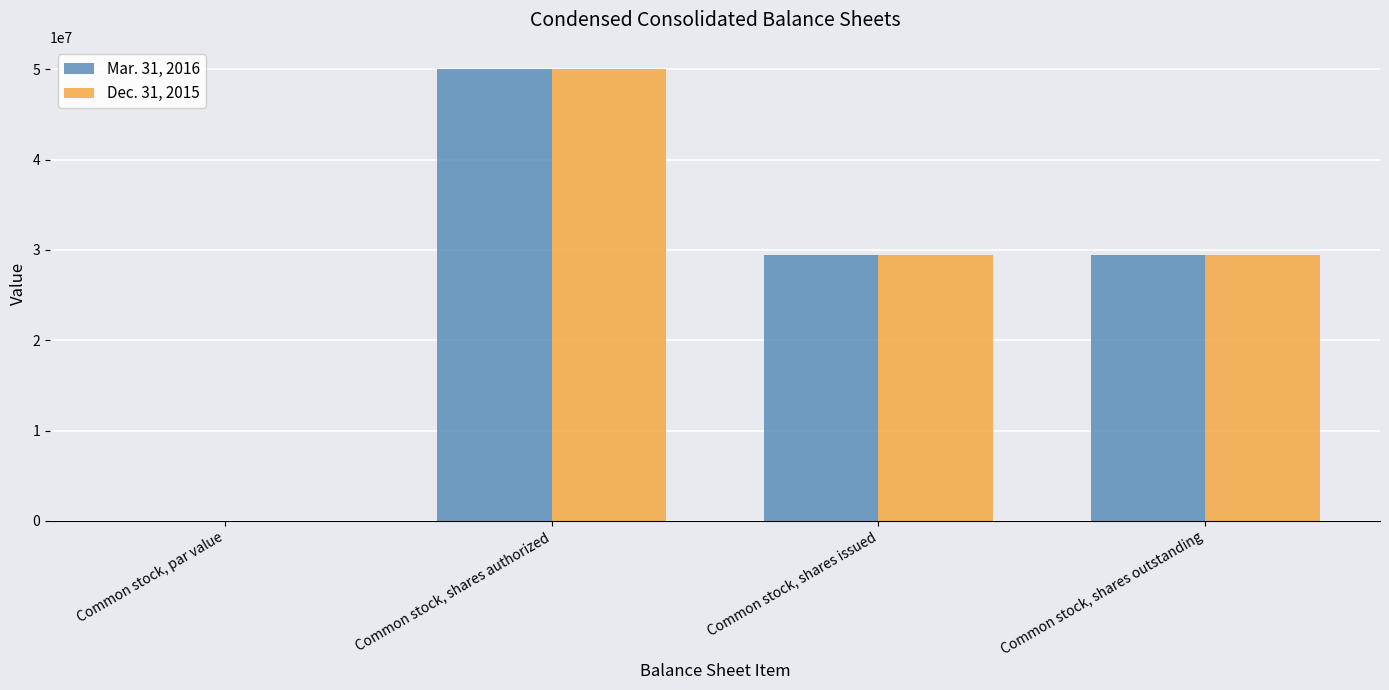

Between Common stock, par value and Common stock, shares issued, which series saw the biggest shift?

Mar. 31, 2016